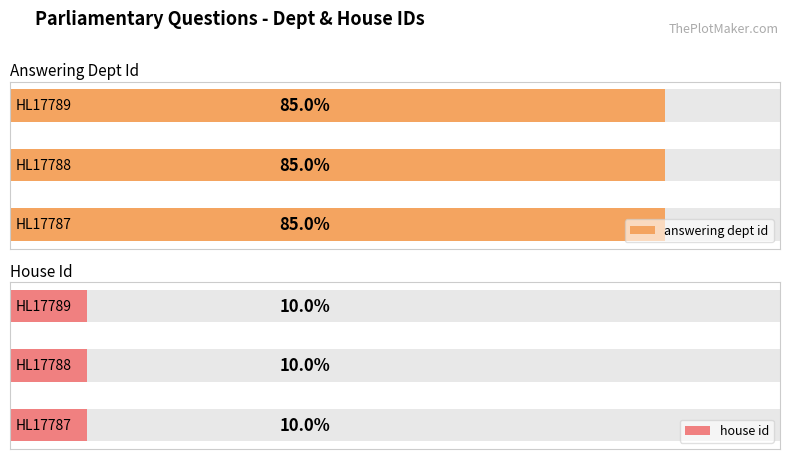

List the series in order of their peak value, lowest first.

house id, answering dept id